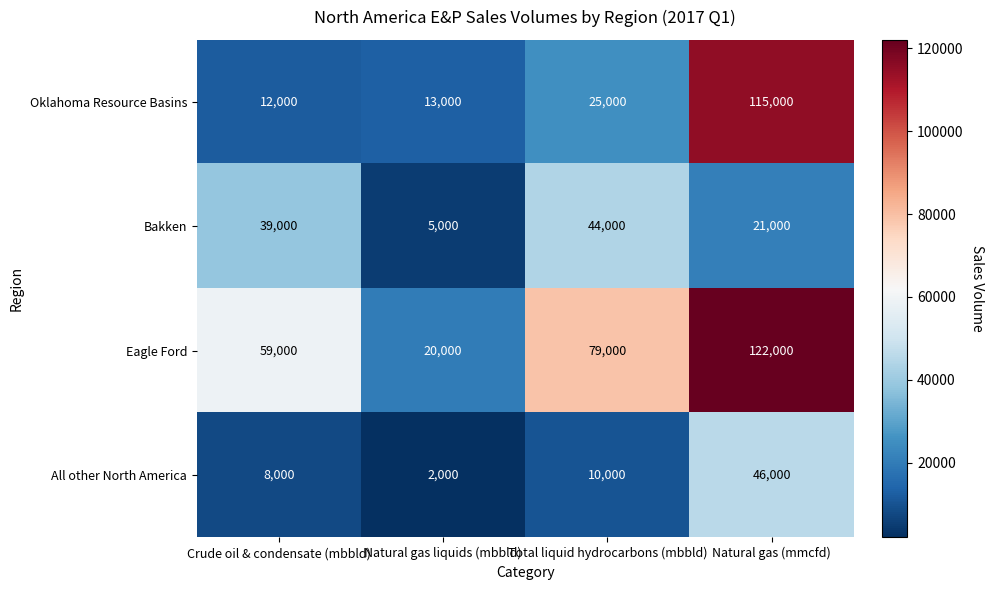

At Total liquid hydrocarbons (mbbld), list the series in order from largest to smallest.

Eagle Ford, Bakken, Oklahoma Resource Basins, All other North America